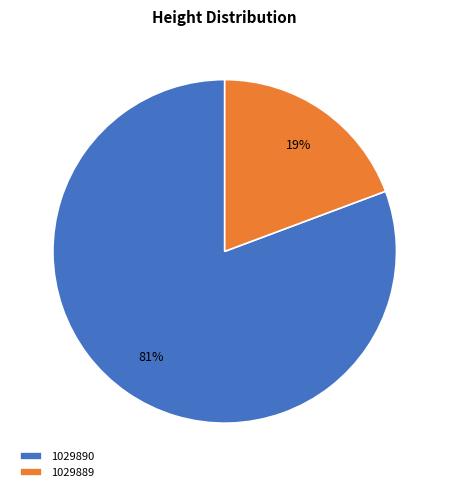

Is it true that 1029890 is 75% of the pie?

False